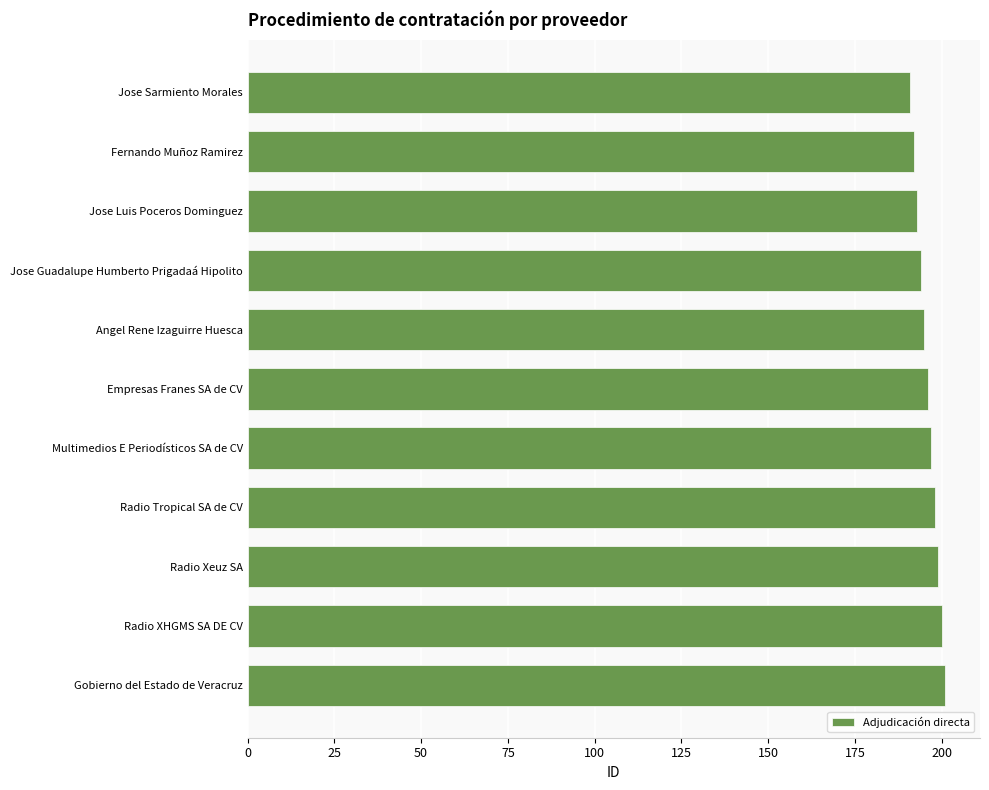

The value at Radio Xeuz SA is 199. True or false?

True